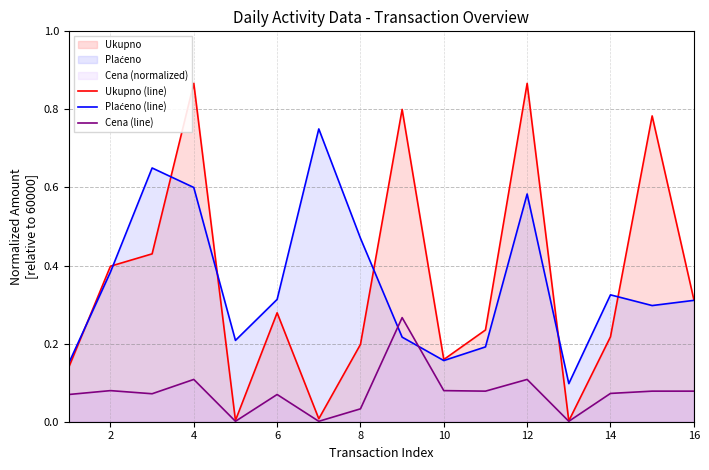

After their last crossing, which series has the higher values: Cena (line) or Plaćeno (line)?

Plaćeno (line)